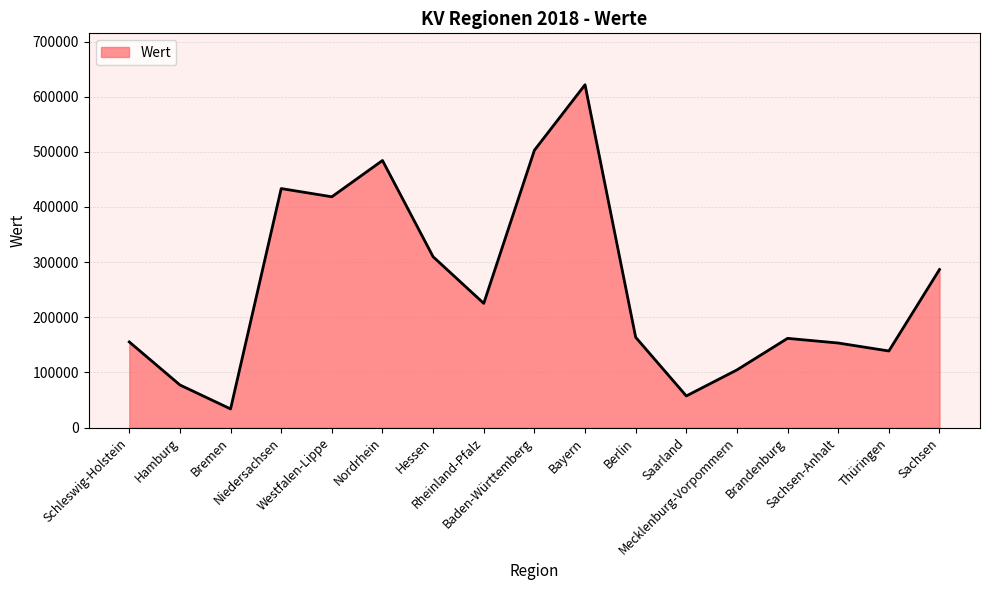

The value at Hessen is 309787. True or false?

True